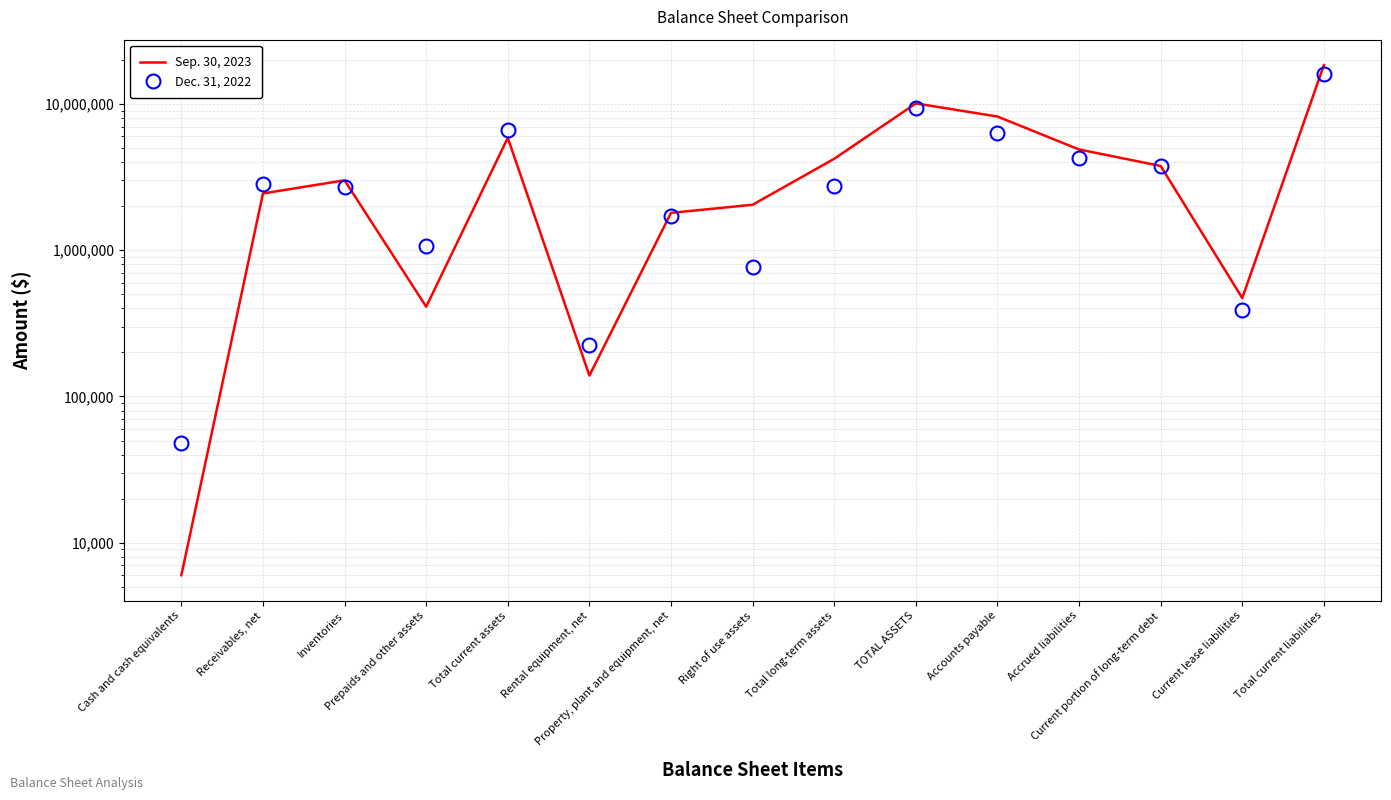

Which series has the largest range (max minus min)?

Sep. 30, 2023